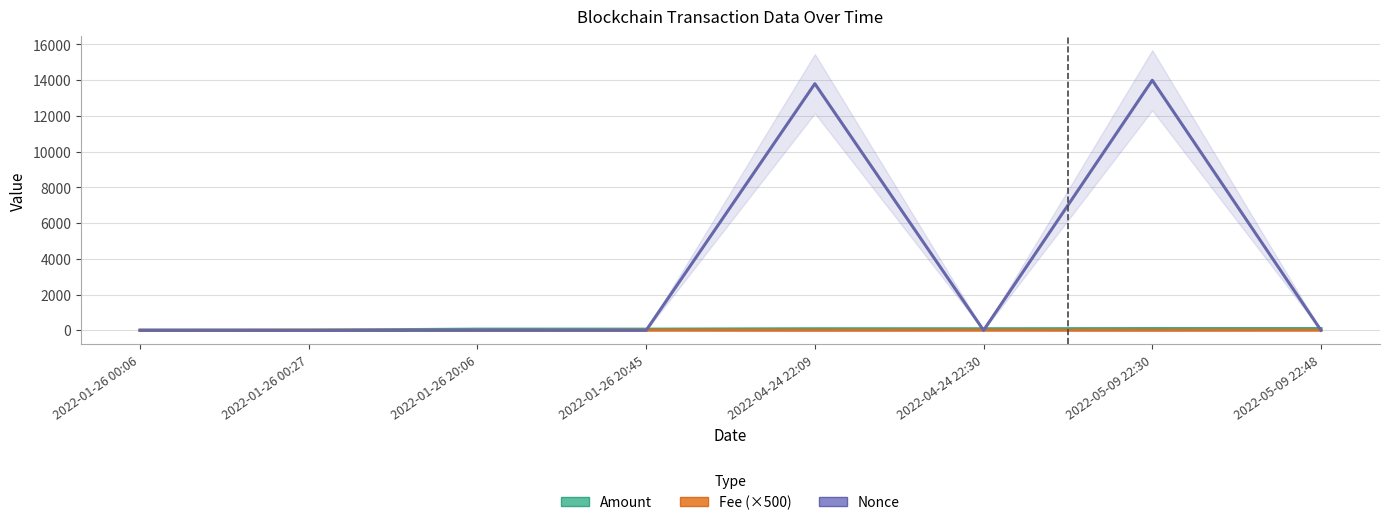

The value of Fee (×500) at 2022-01-26 00:06 is 0.6. True or false?

True